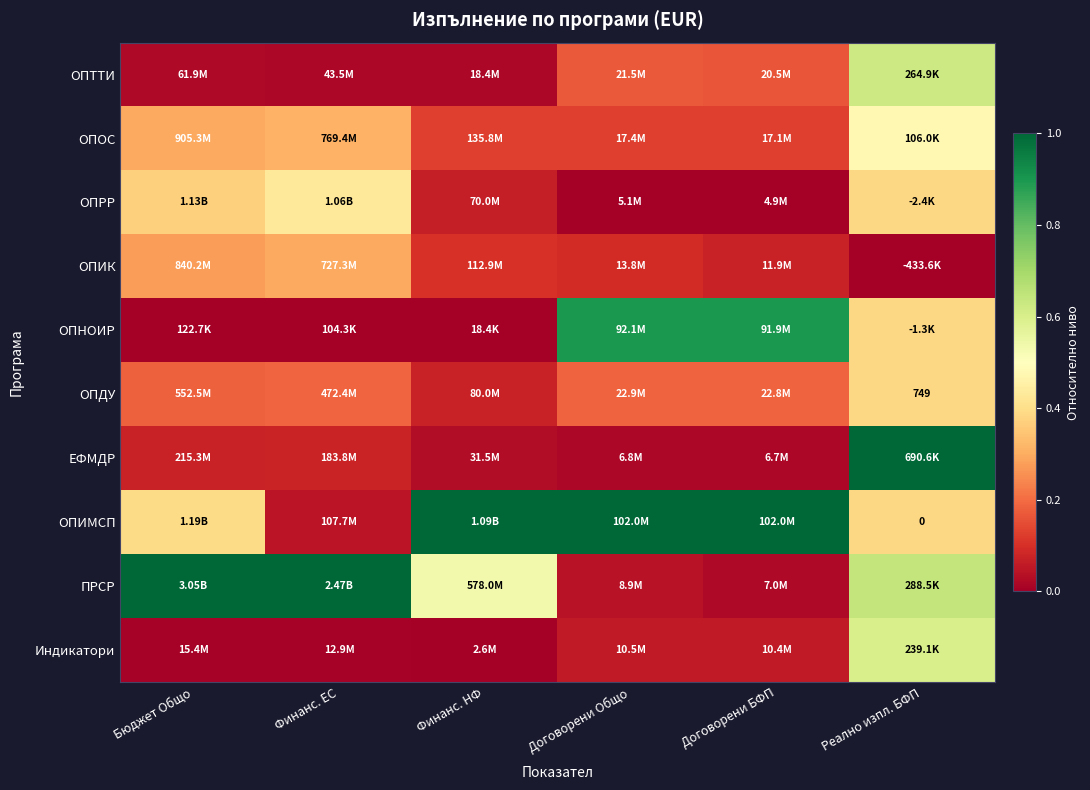

At how many categories does at least one series exceed 0?

6